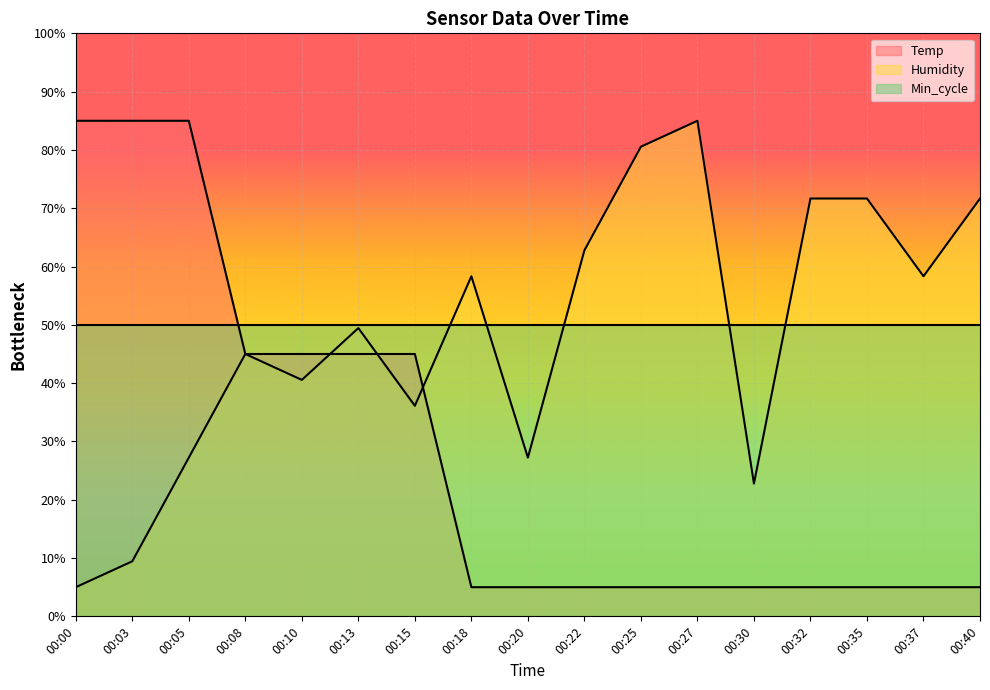

Which category has the highest value in the Temp series?

00:00